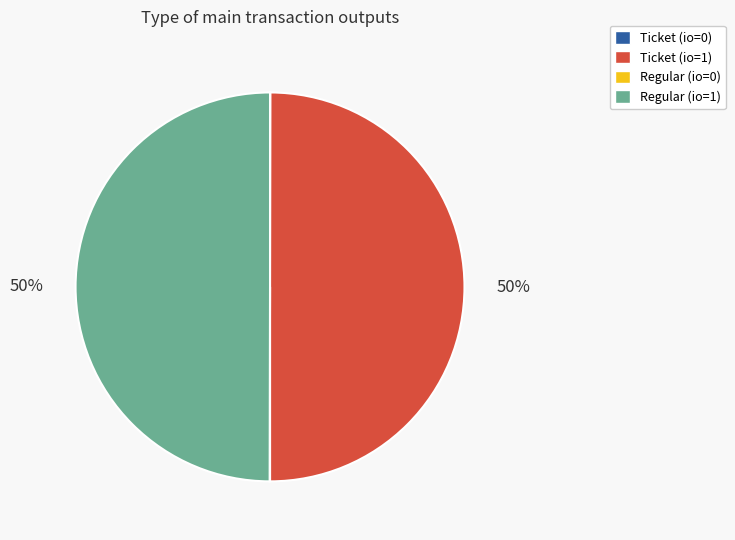

What percentage is the Ticket (io=1) slice, to the nearest percent?

50%